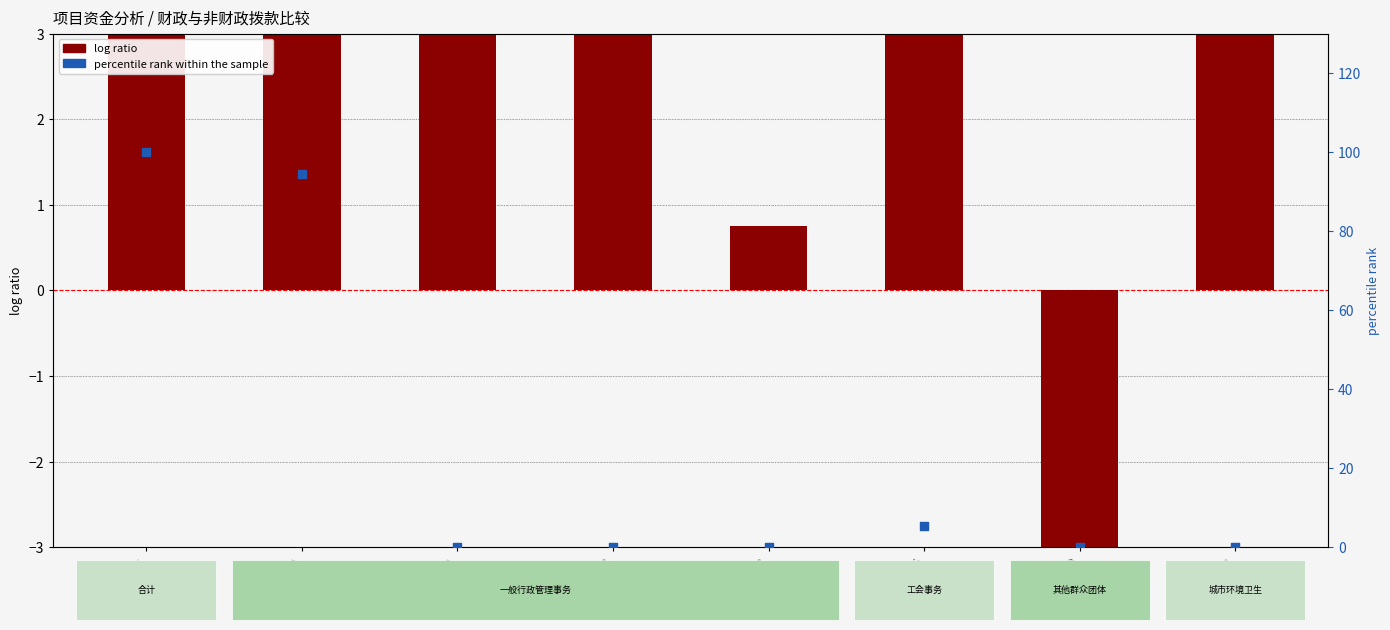

At how many categories does at least one series exceed 36?

2